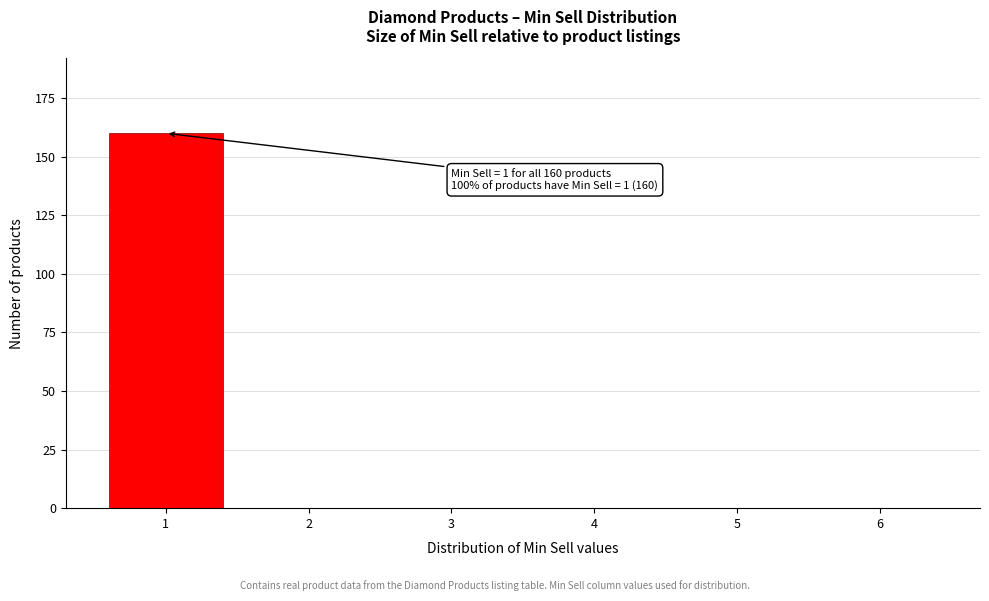

Reading right to left, list all the values displayed in this chart.

6=0	5=0	4=0	3=0	2=0	1=160